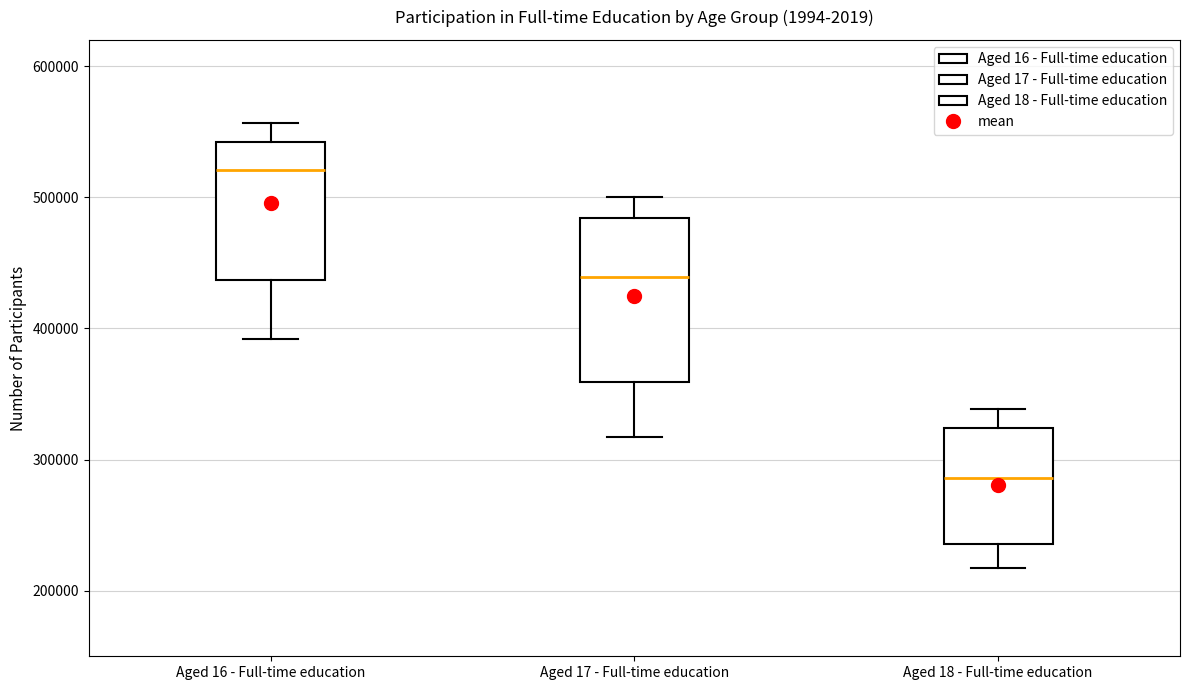

Which box has the lowest median line?

Aged 18 - Full-time education